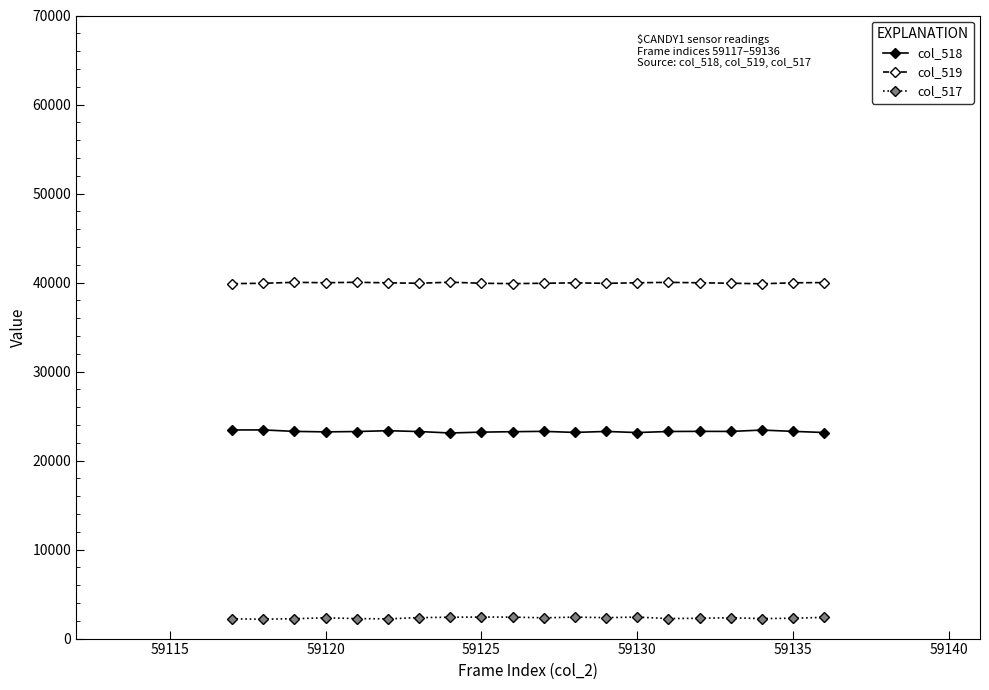

True or false: col_517 and col_519 intersect in this chart.

False